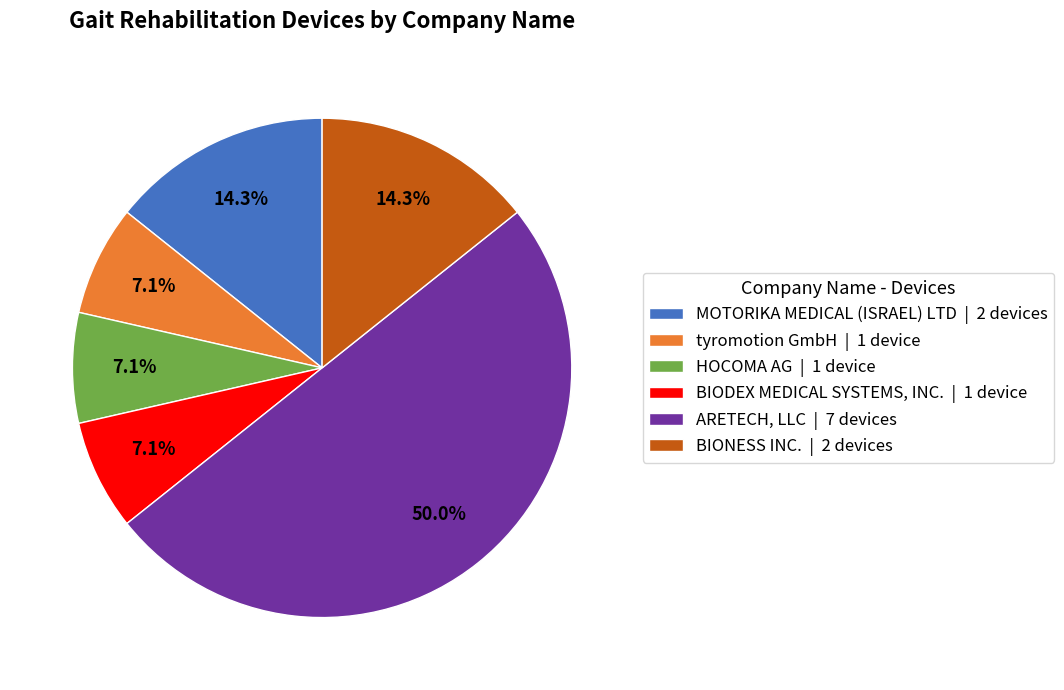

How many segments does this pie chart have?

6